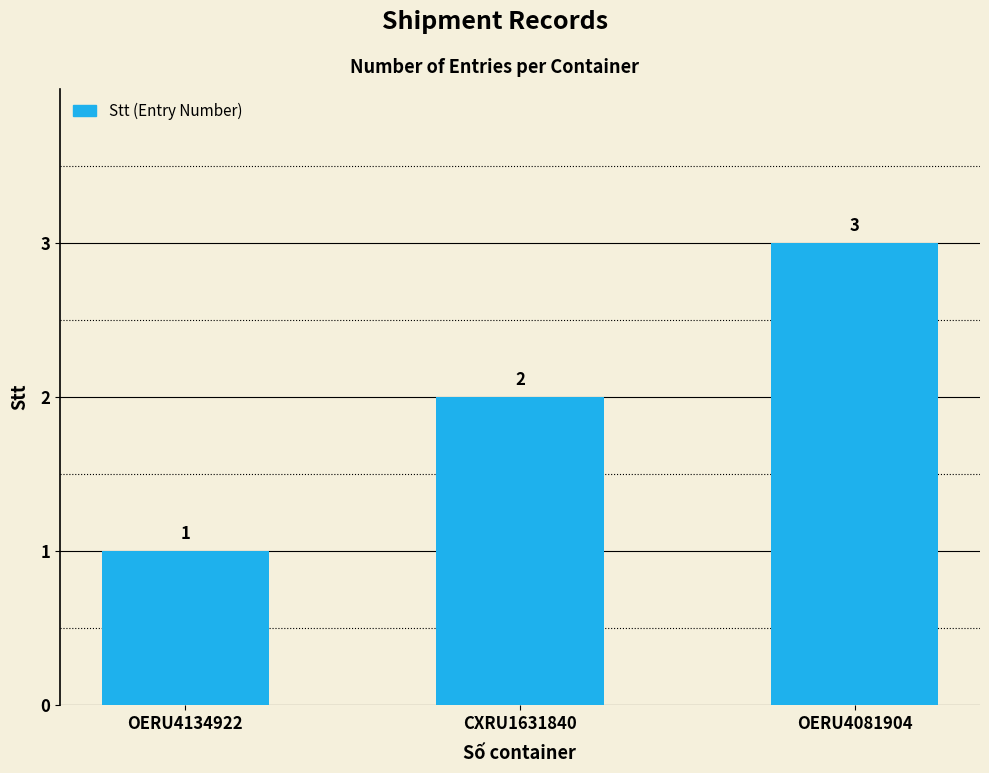

True or false: the data shows 1 at CXRU1631840.

False